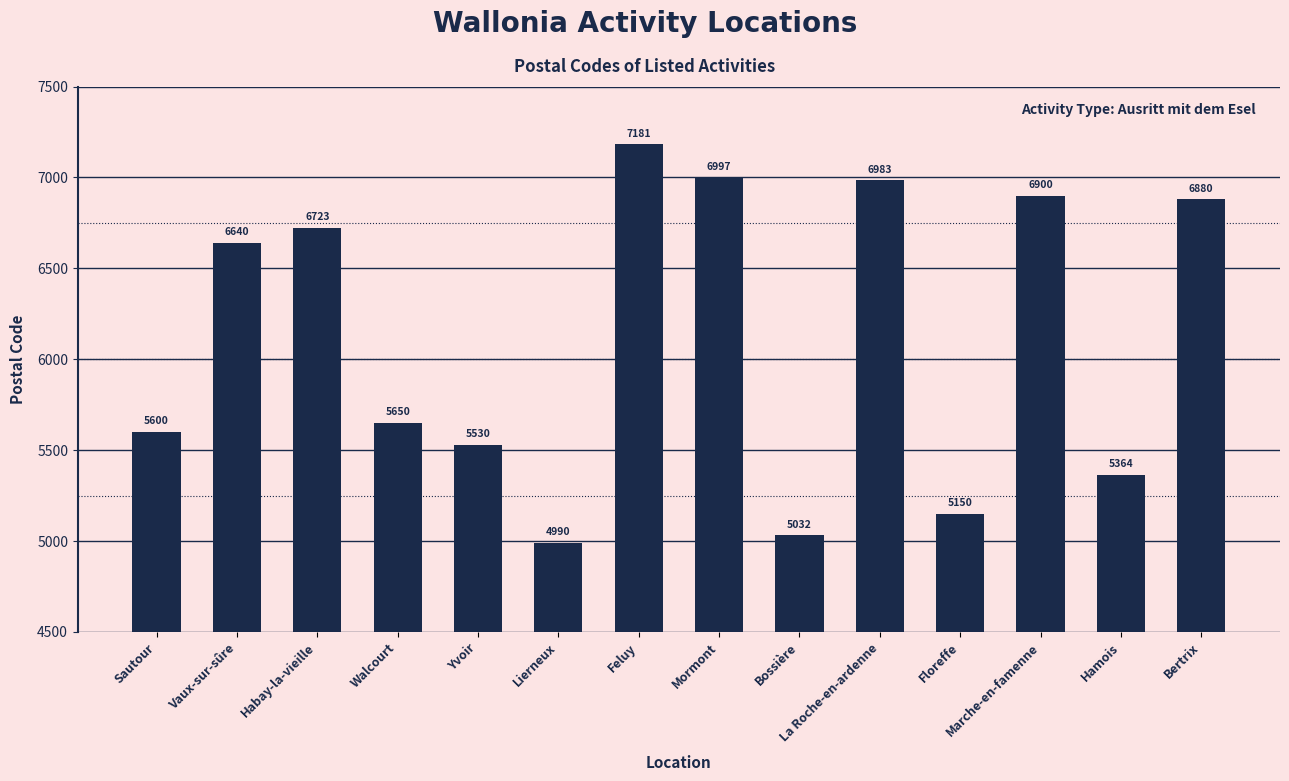

Rank the categories by value from lowest to highest.

Lierneux, Bossière, Floreffe, Hamois, Yvoir, Sautour, Walcourt, Vaux-sur-sûre, Habay-la-vieille, Bertrix, Marche-en-famenne, La Roche-en-ardenne, Mormont, Feluy